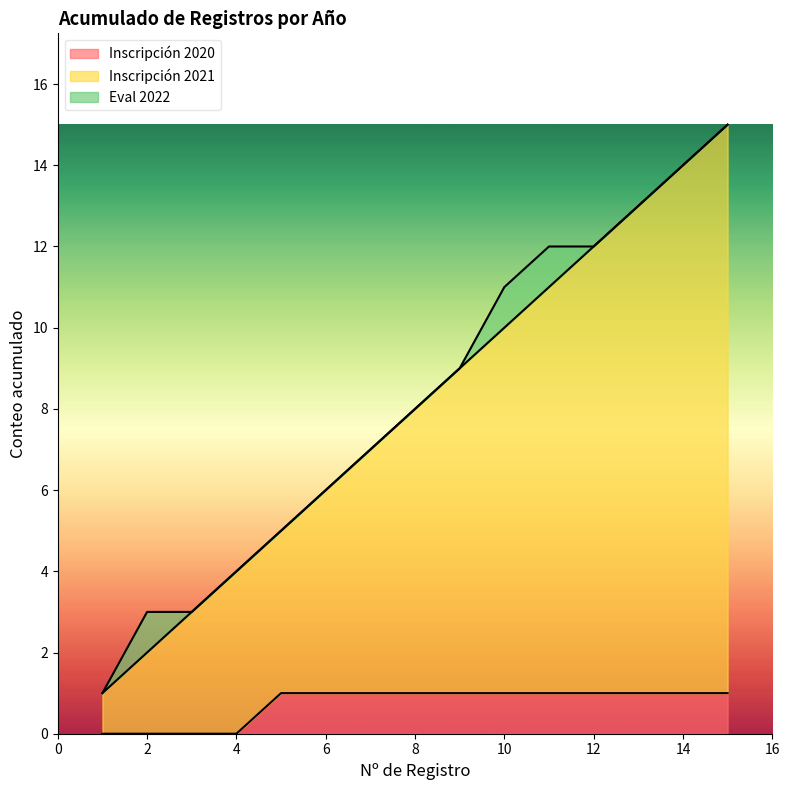

The 2022 series shows 1 at 9. True or false?

False